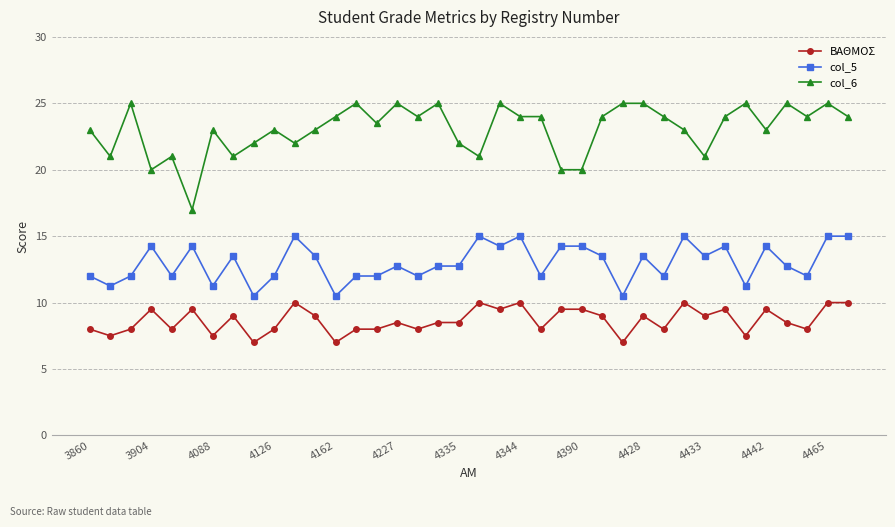

What is the value of the col_6 point at the 33rd from the left?

25.0